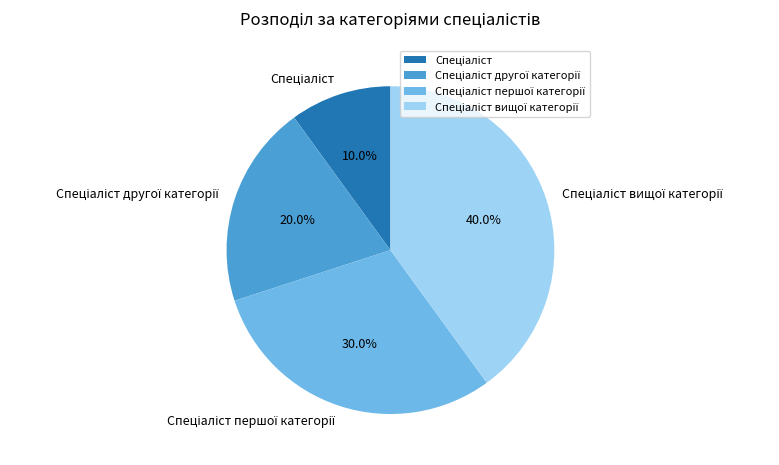

Is there any slice that represents more than half of the pie?

No